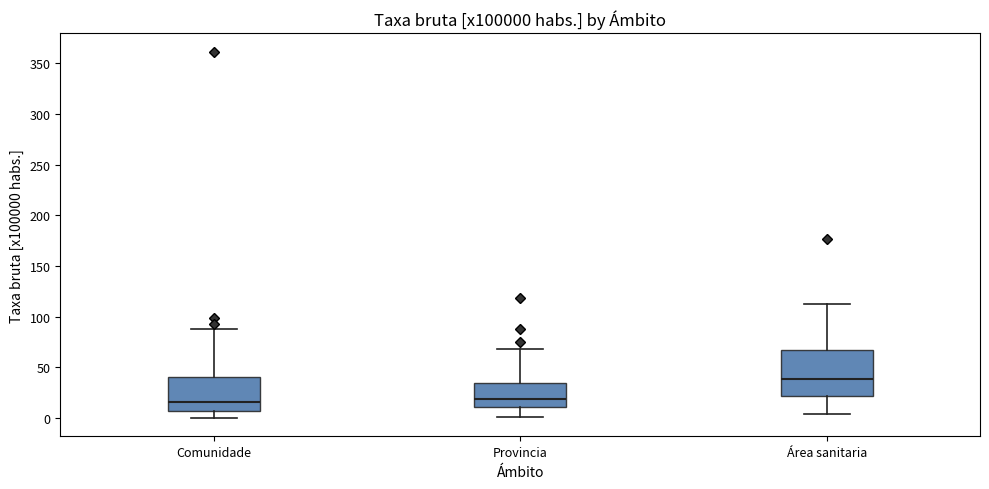

Reading left to right, read every box against the y-axis: the position of its median line, the range the box covers, and the ends of its whiskers. The values are not printed on the chart, so give them approximately, as read against the axis.

Comunidade: median 15, box 5 to 40, whiskers 0 to 90
Provincia: median 20, box 10 to 35, whiskers 0 to 70
Área sanitaria: median 40, box 20 to 65, whiskers 5 to 110